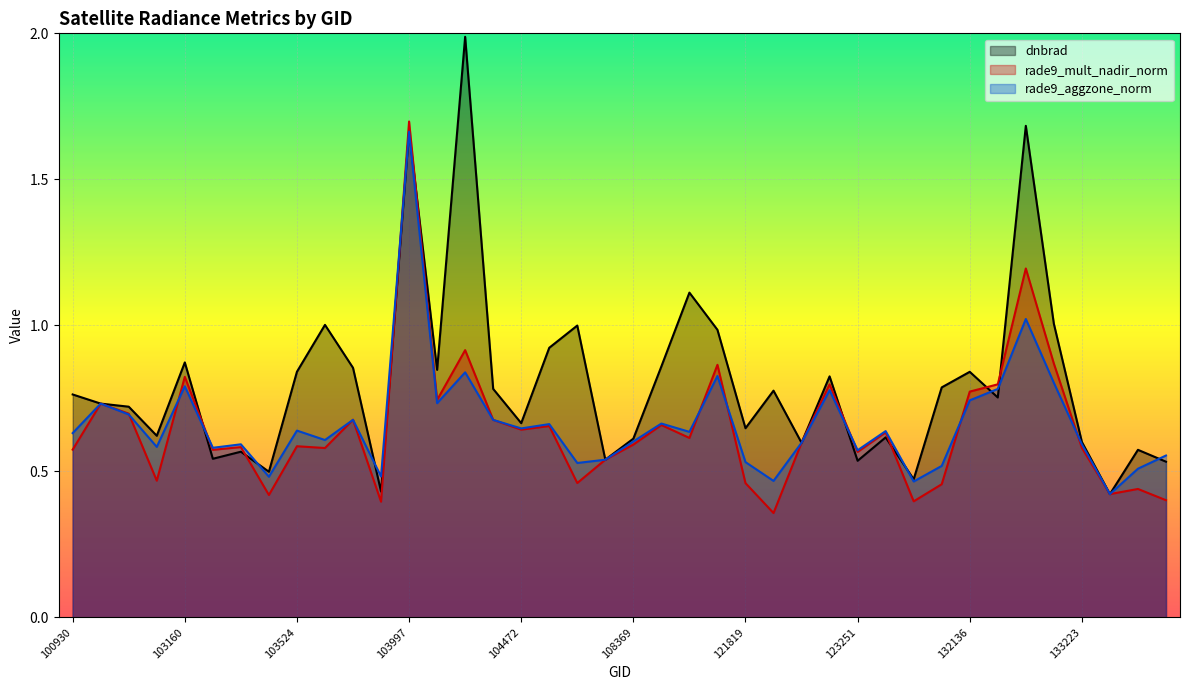

What is the minimum value shown in the chart?

0.4